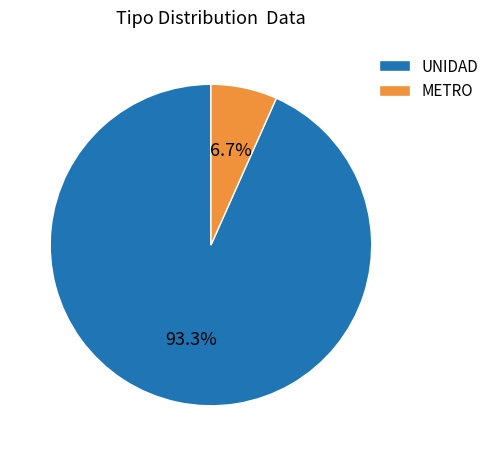

Rank the categories by value from lowest to highest.

METRO, UNIDAD